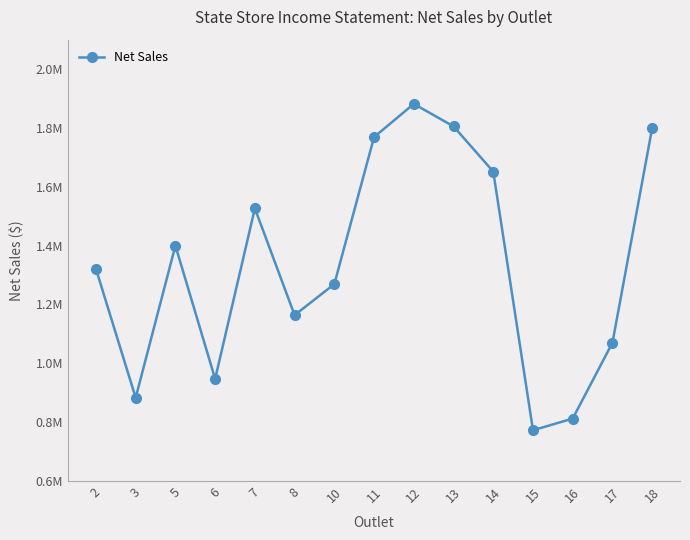

What is the ratio of the value at 11 to the value at 15?

2.3